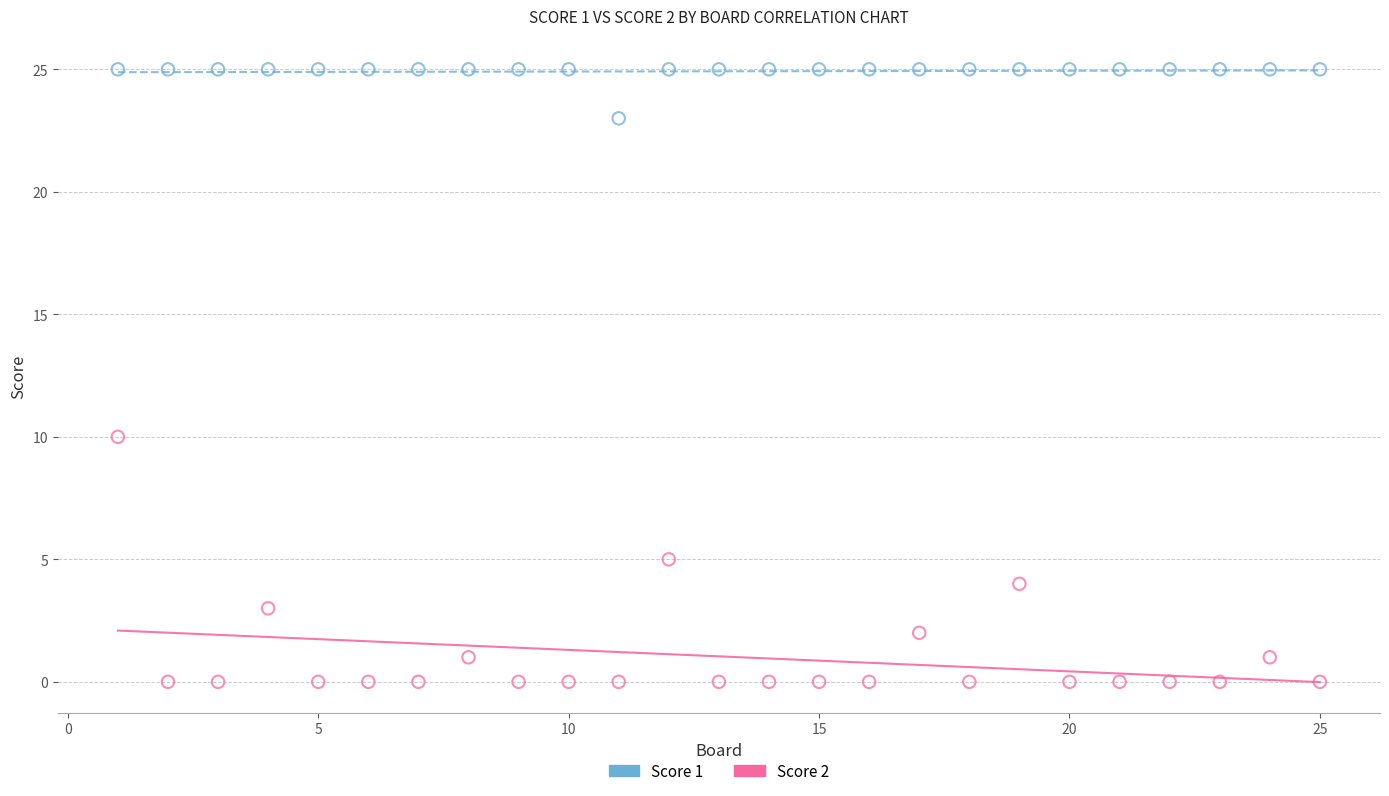

What are all the series names shown in the legend?

Score 1, Score 2